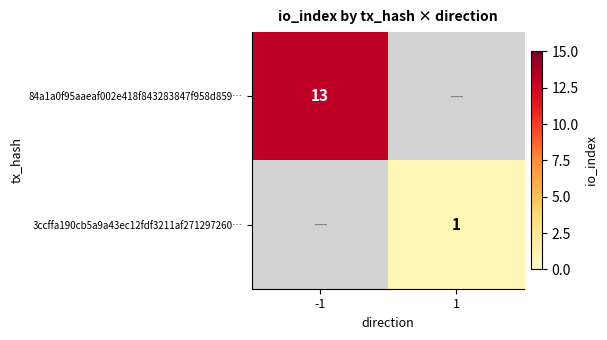

Which has a higher value, 1 or -1?

-1